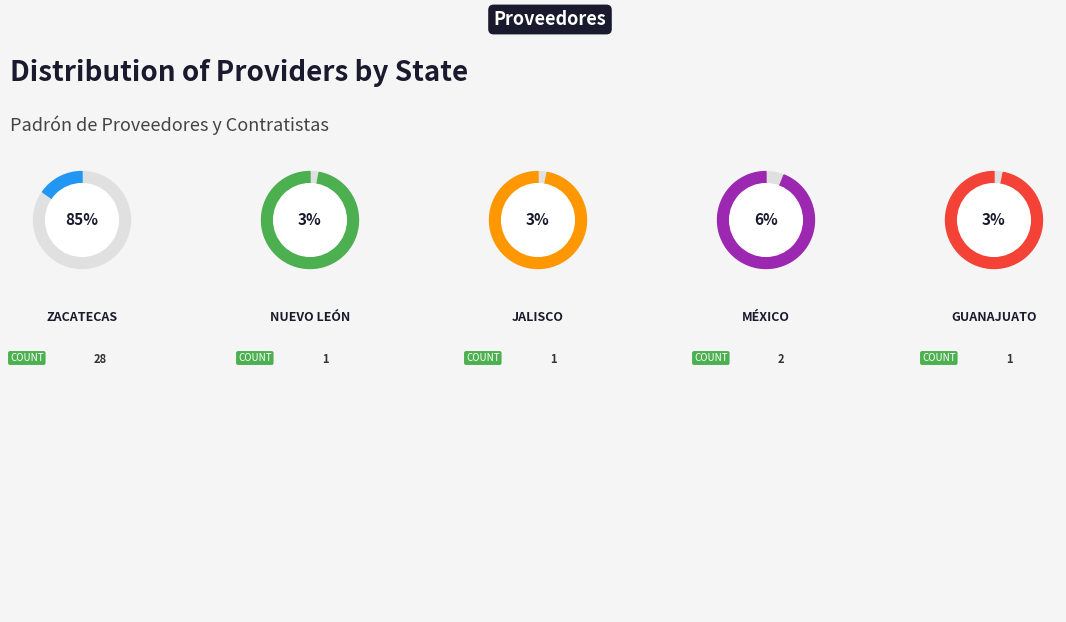

How much of the chart is everything except Guanajuato?

97.0%